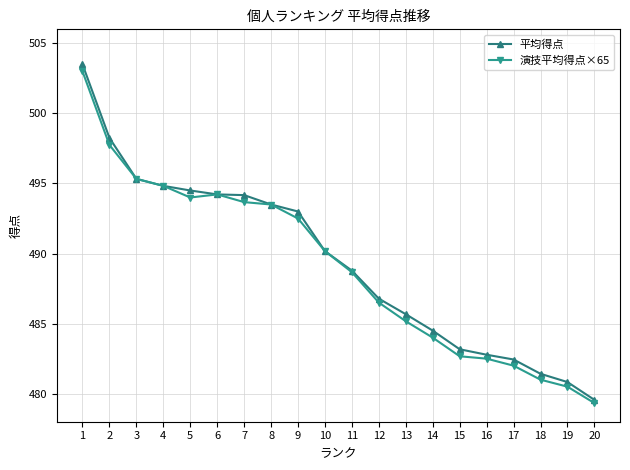

Rank the series by their maximum value, from lowest to highest.

演技平均得点×65, 平均得点